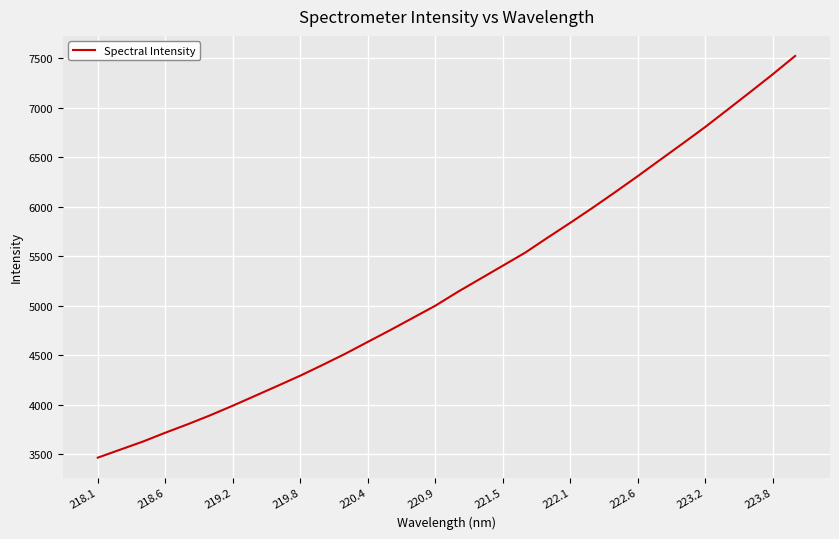

What is the greatest value displayed?

7522.7